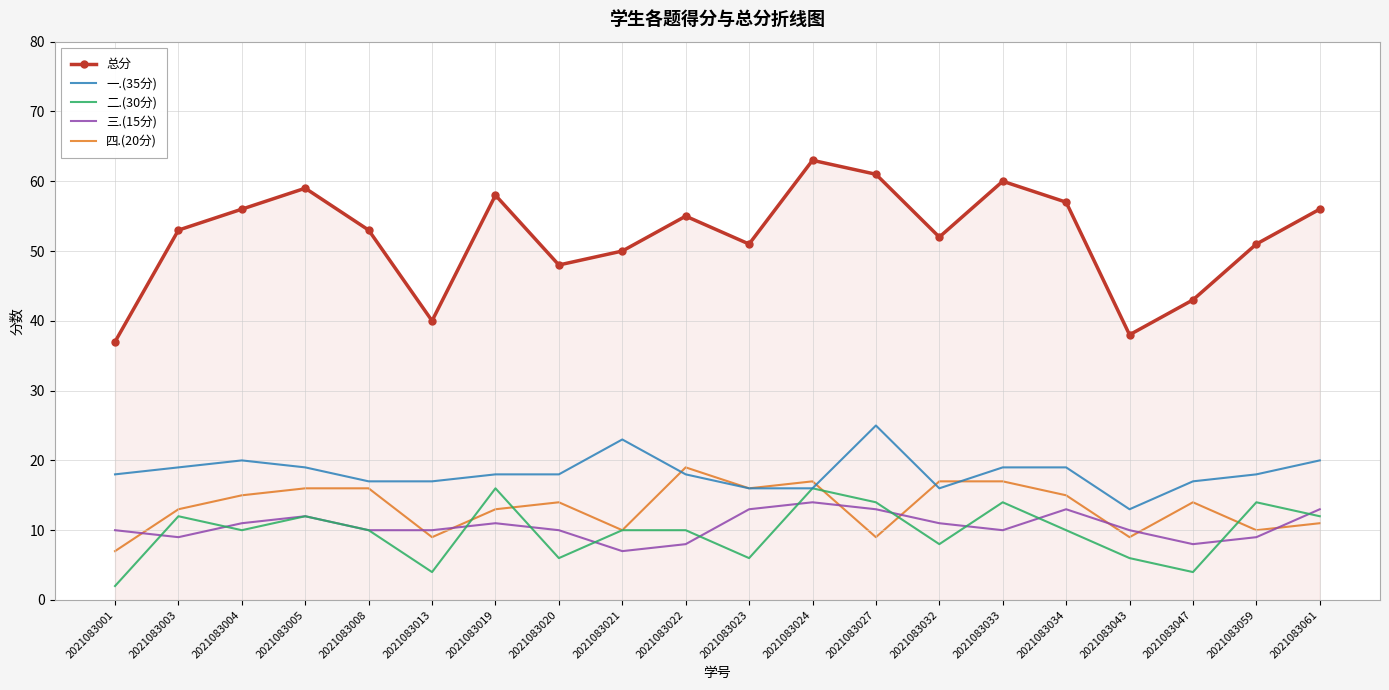

What is the highest value of the 总分 series?

63